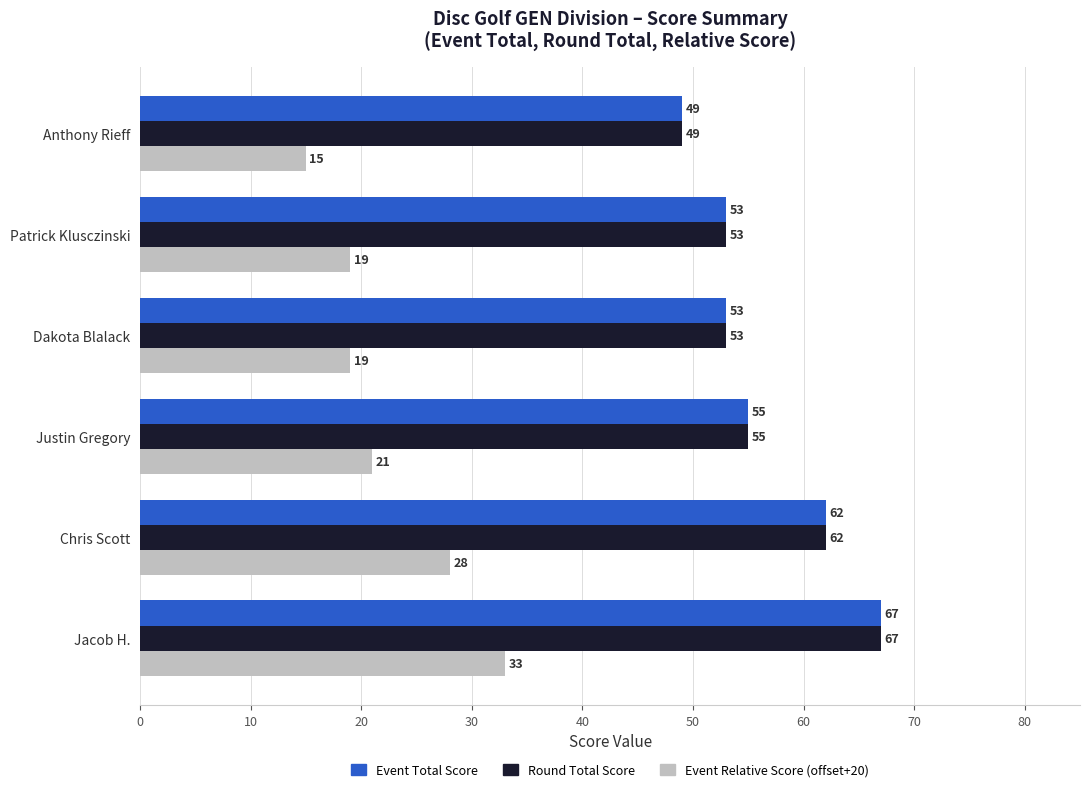

The Round Total Score series shows 23 at Patrick Klusczinski. True or false?

False